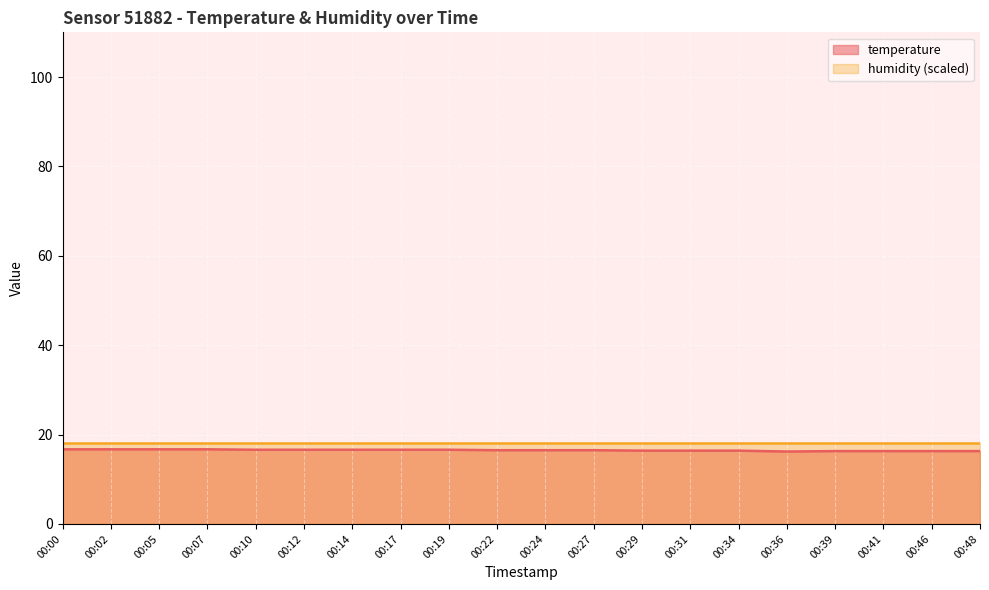

What is the difference between the maximum and second lowest values?

0.4